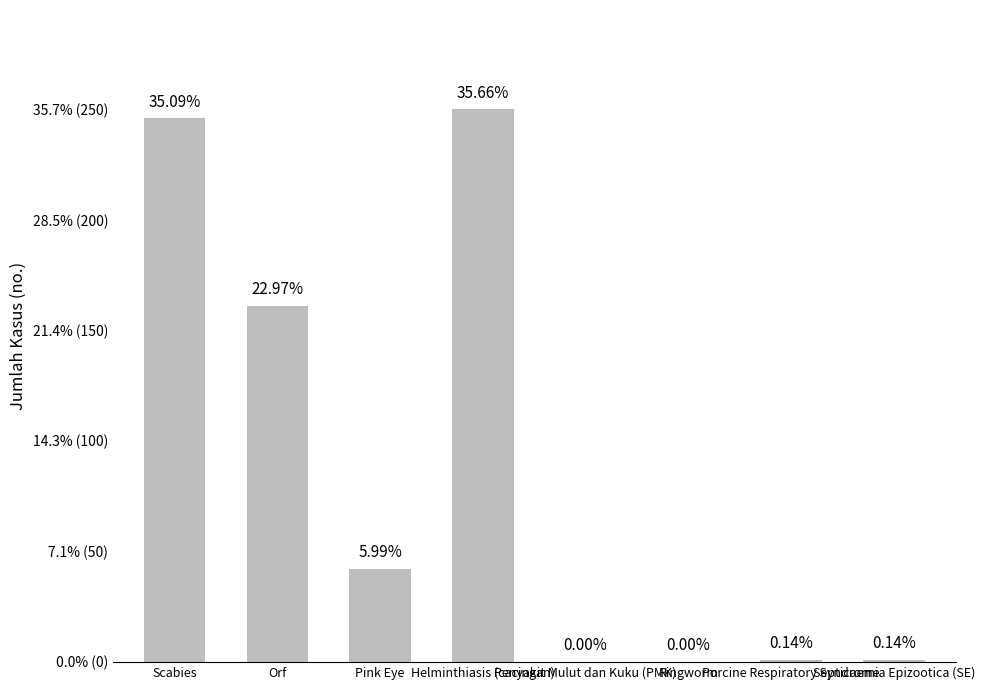

What is the sum of all values?

701